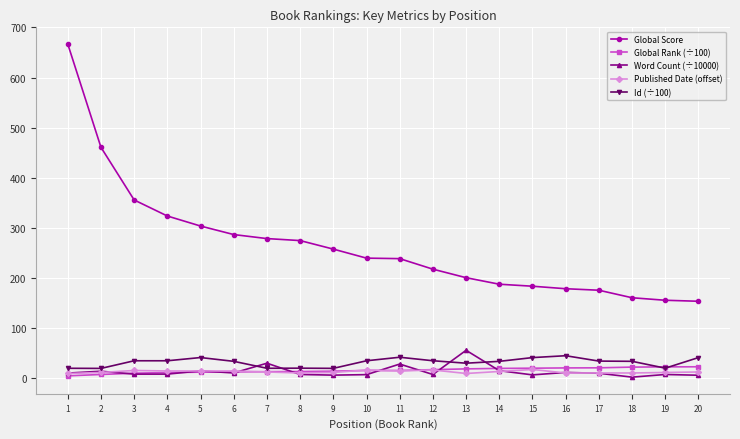

What is the value of the Id (÷100) point at the 17th from the left?

34.7